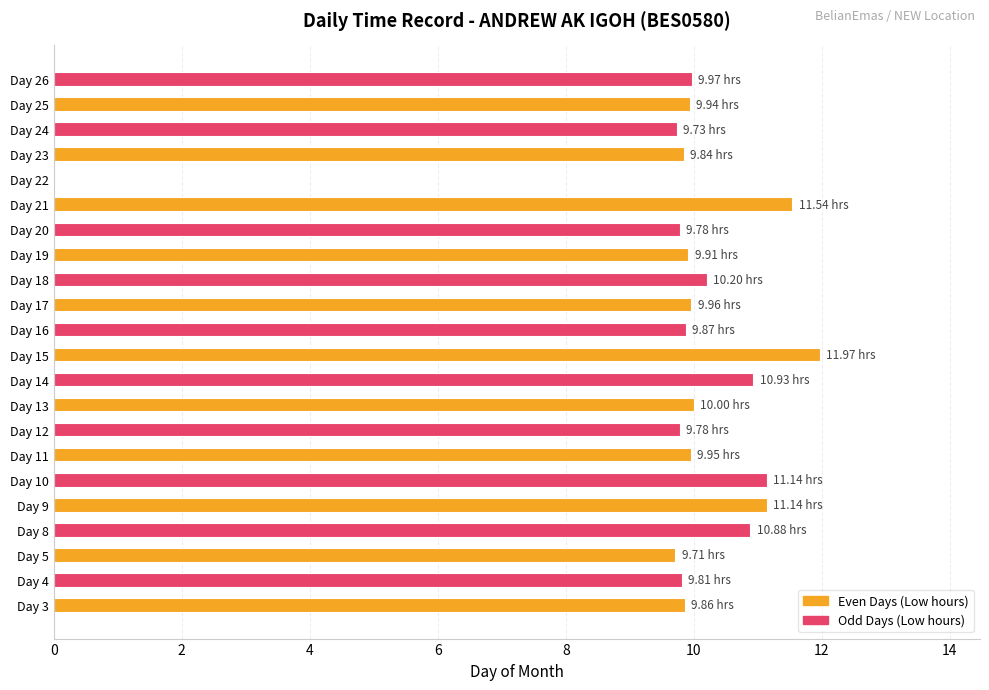

What is the sum of the values at Day 21 and Day 8?

22.4